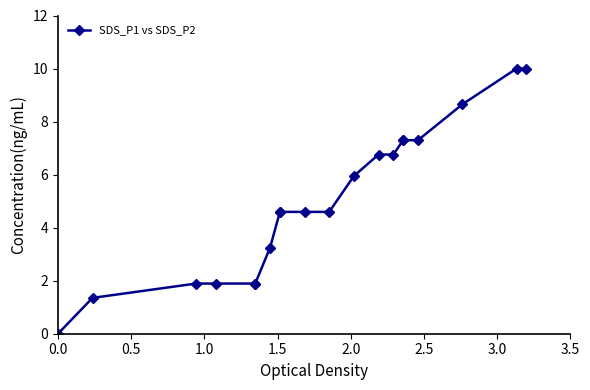

True or false: the data has more than 0 interior local peaks.

False